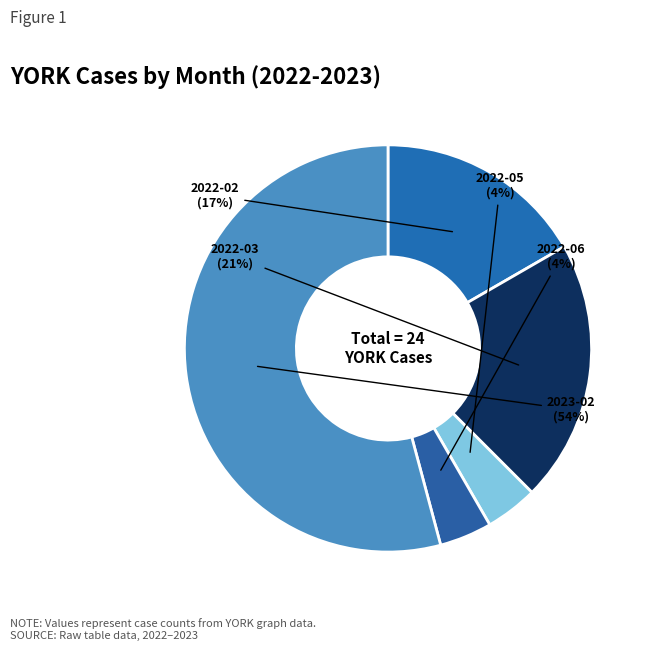

Which slice represents more than half of the pie?

2023-02